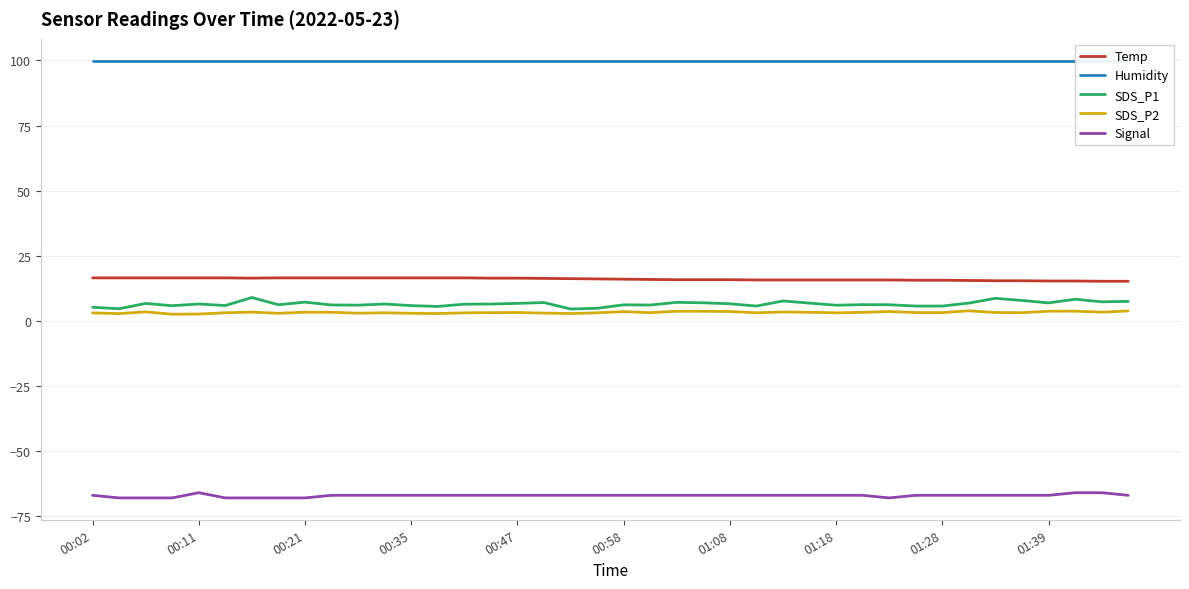

True or false: Temp and SDS_P2 cross at least once.

False